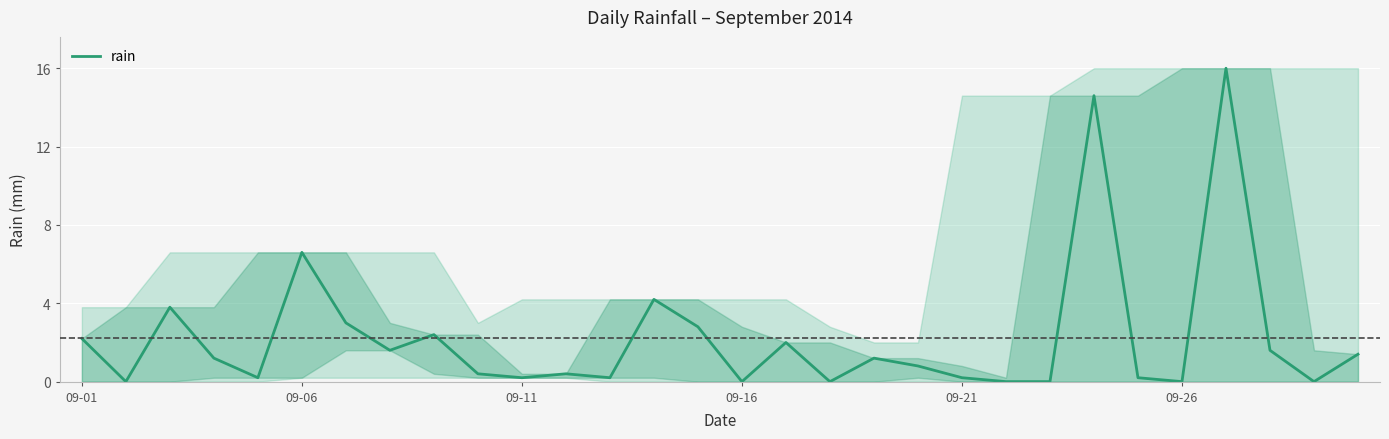

What is the difference between the maximum and minimum values?

16.0